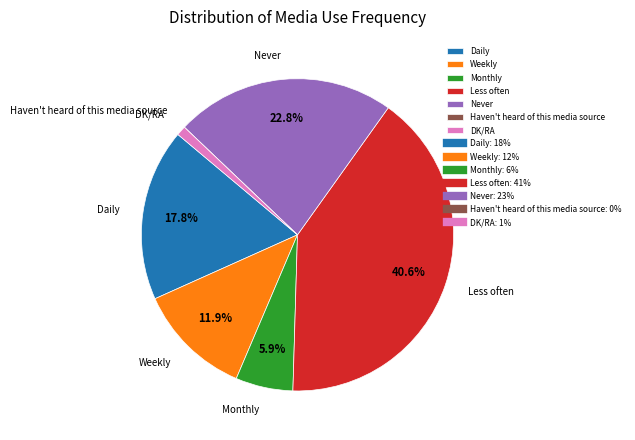

How much of the chart is everything except Never?

77.2%